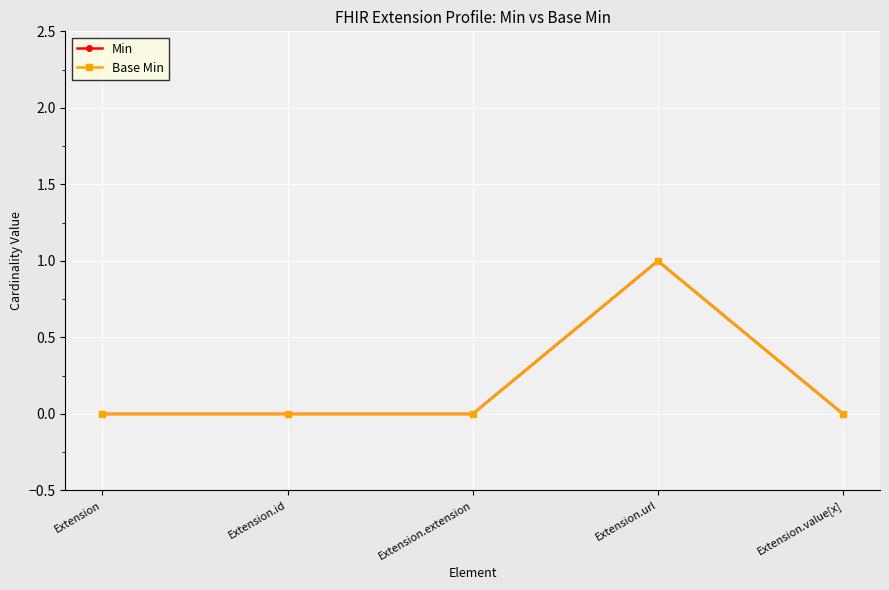

Does the chart have visible grid lines?

Yes